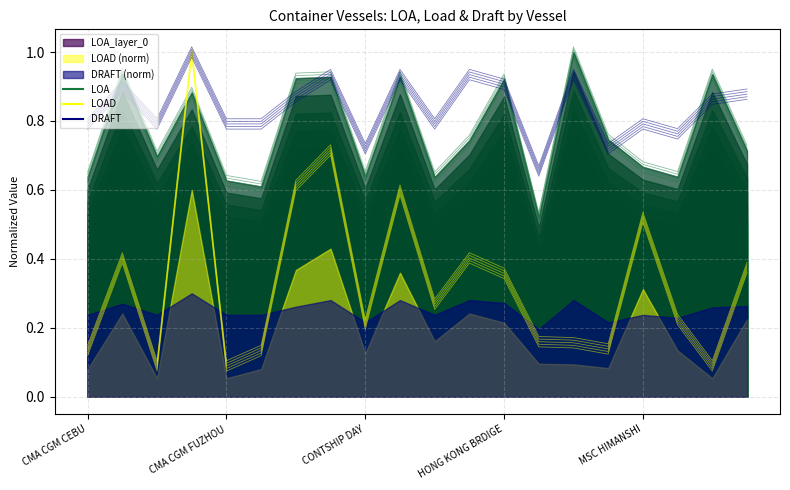

Does the chart display data point markers on the line(s)?

No